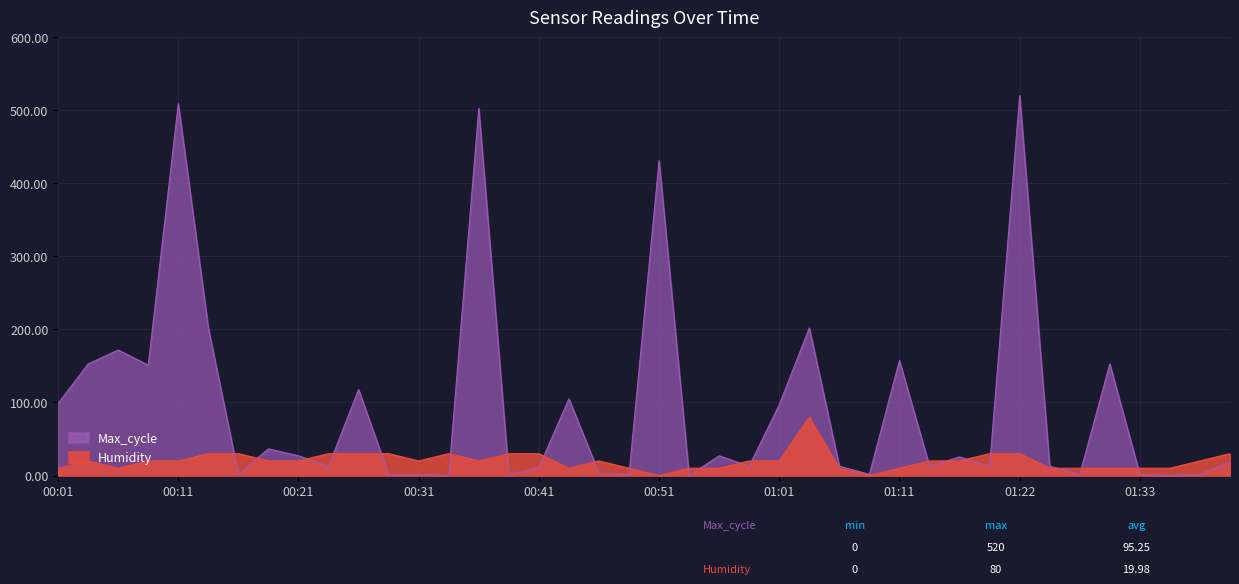

What is the value of the 36th point from the left?

10.0